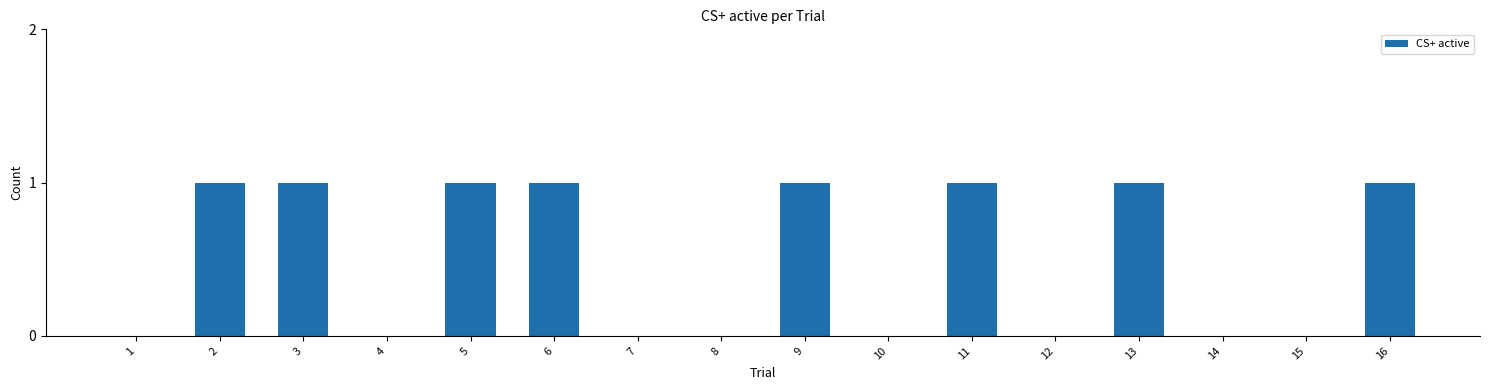

Read the value at 3.

1